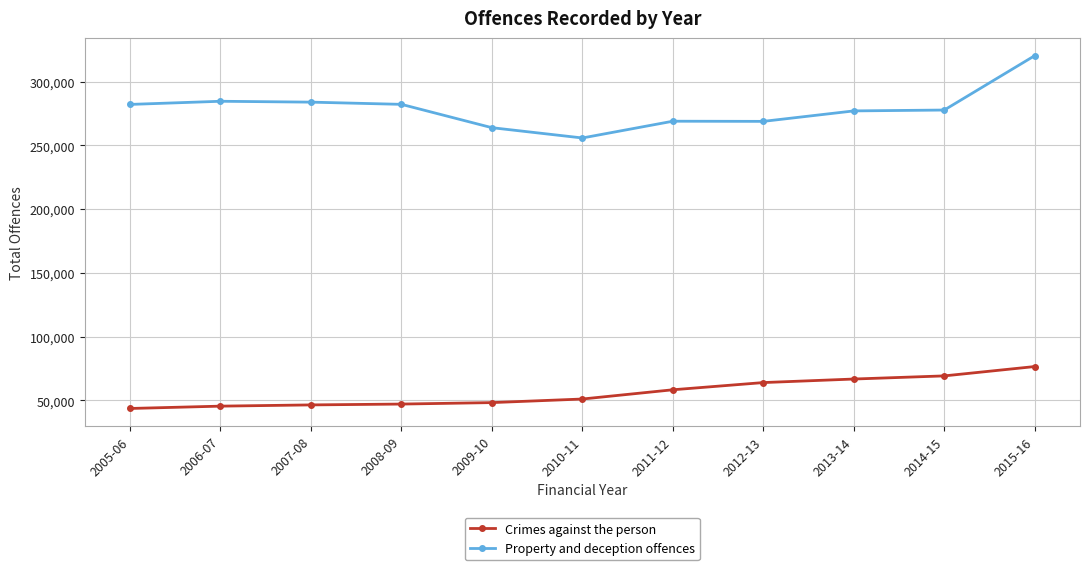

Which series has the largest total across all categories?

Property and deception offences